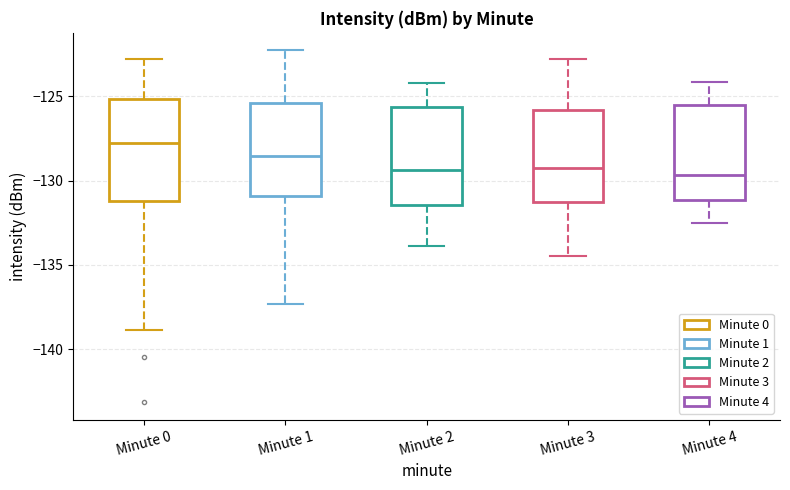

Reading left to right, read every box against the y-axis: the position of its median line, the range the box covers, and the ends of its whiskers. The values are not printed on the chart, so give them approximately, as read against the axis.

Minute 0: median -127.5, box -131.0 to -125.0, whiskers -139.0 to -123.0
Minute 1: median -128.5, box -131.0 to -125.5, whiskers -137.5 to -122.5
Minute 2: median -129.5, box -131.5 to -125.5, whiskers -134.0 to -124.0
Minute 3: median -129.0, box -131.0 to -126.0, whiskers -134.5 to -123.0
Minute 4: median -129.5, box -131.0 to -125.5, whiskers -132.5 to -124.0